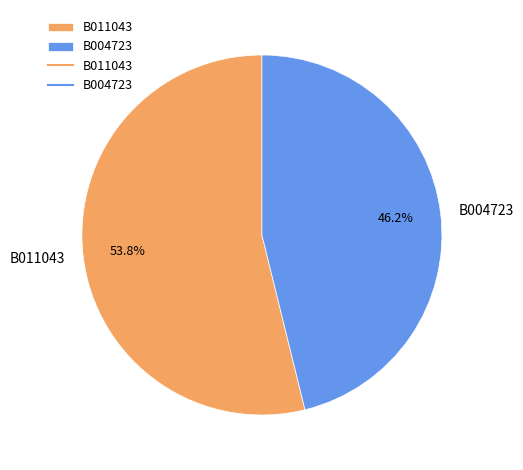

What is the largest slice in the pie chart?

B011043